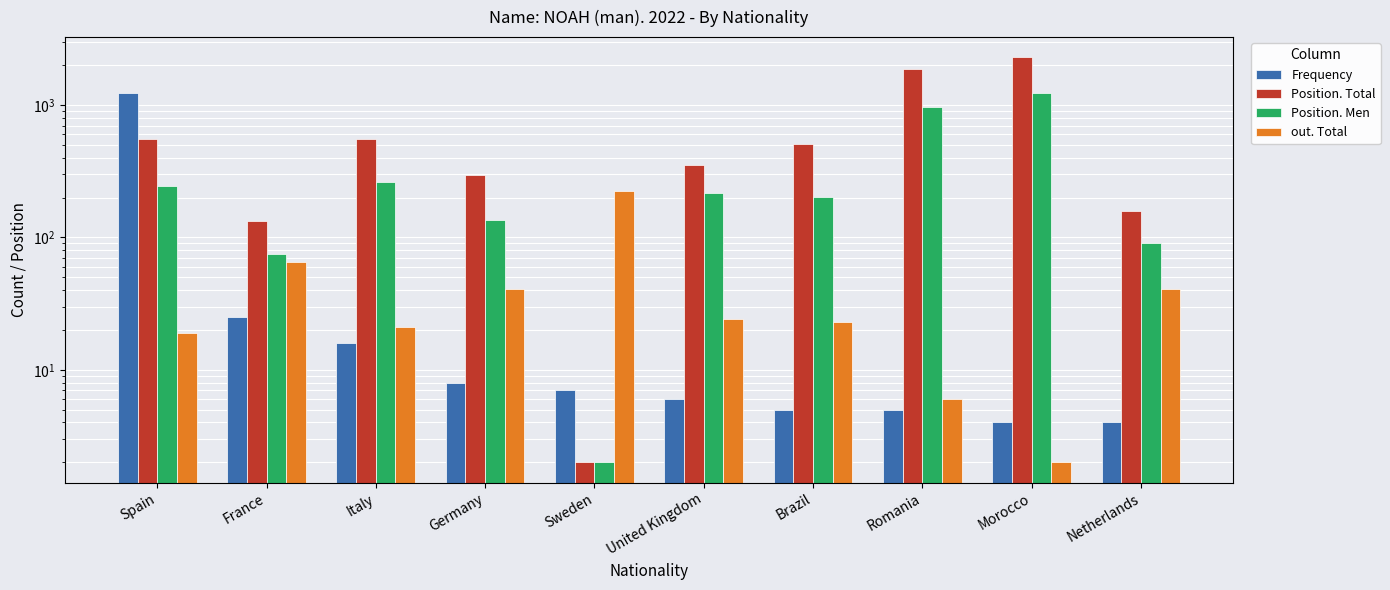

What are all the series names shown in the legend?

Frequency, Position. Total, Position. Men, out. Total